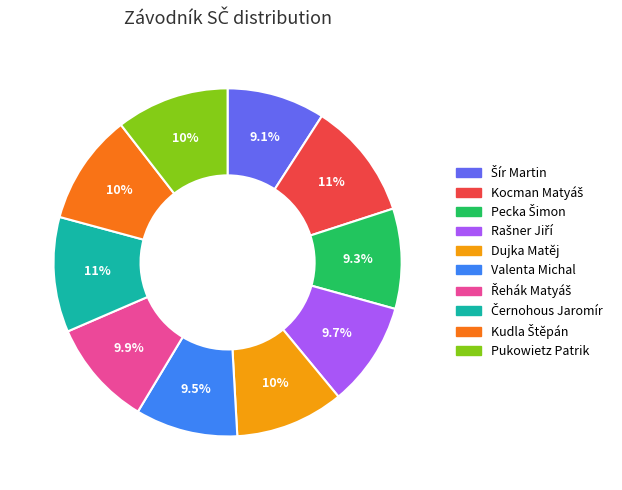

Is there a majority slice in this chart?

No